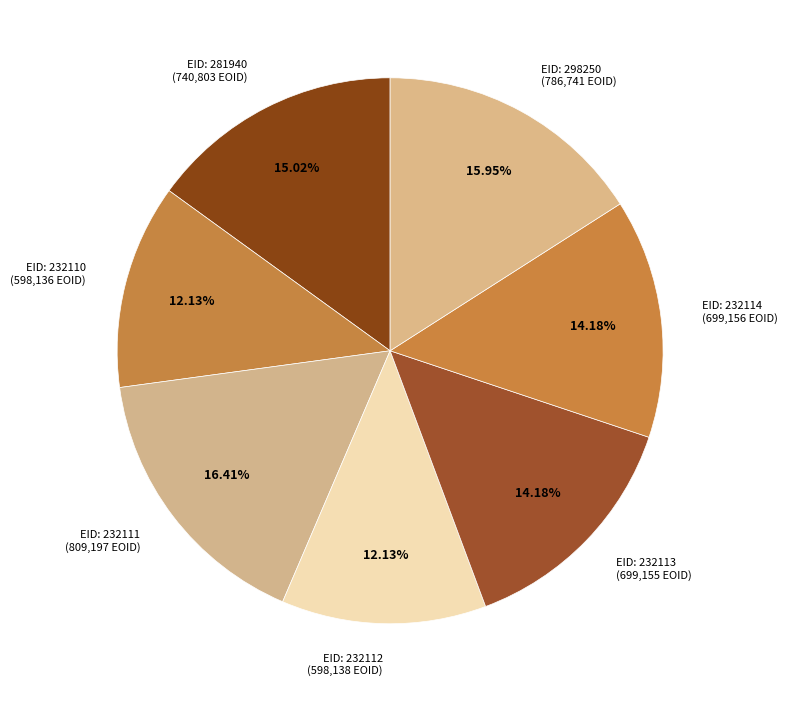

Combined, do EID: 232110 (598,136 EOID) and EID: 232111 (809,197 EOID) account for over 50%?

No